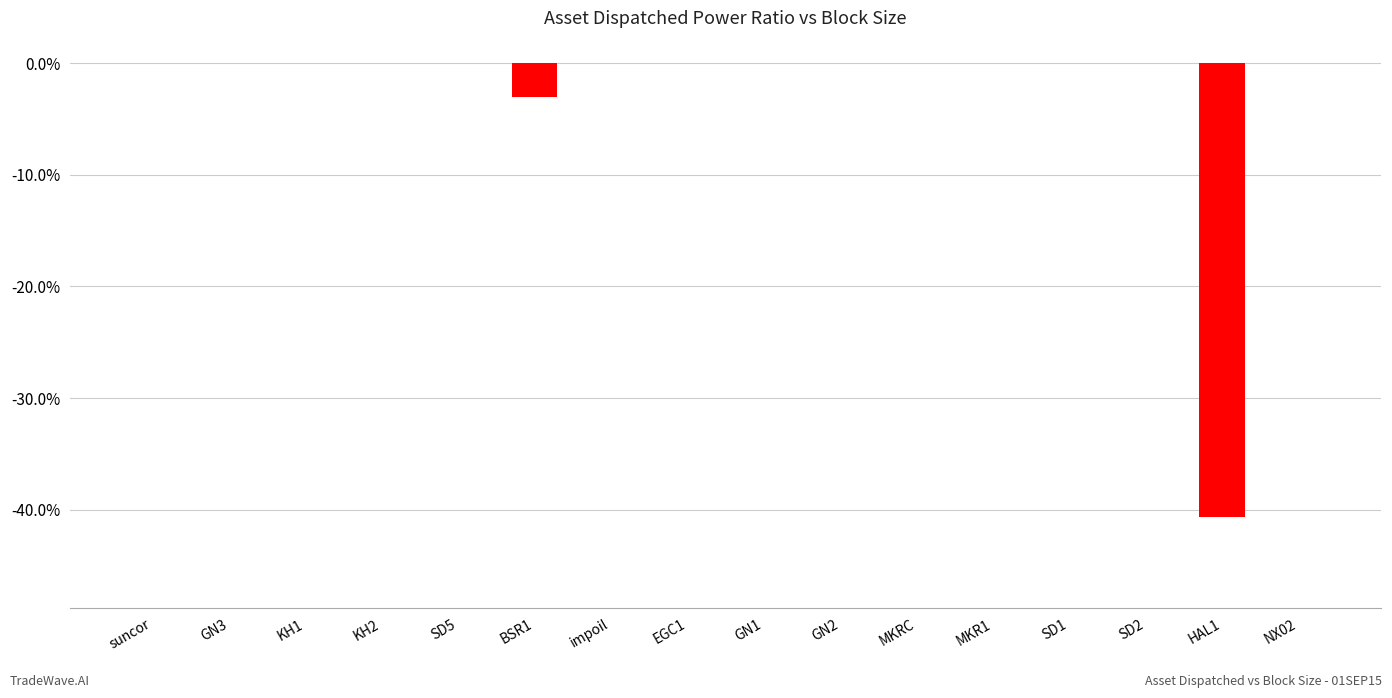

At which label is the value closest to -20?

BSR1